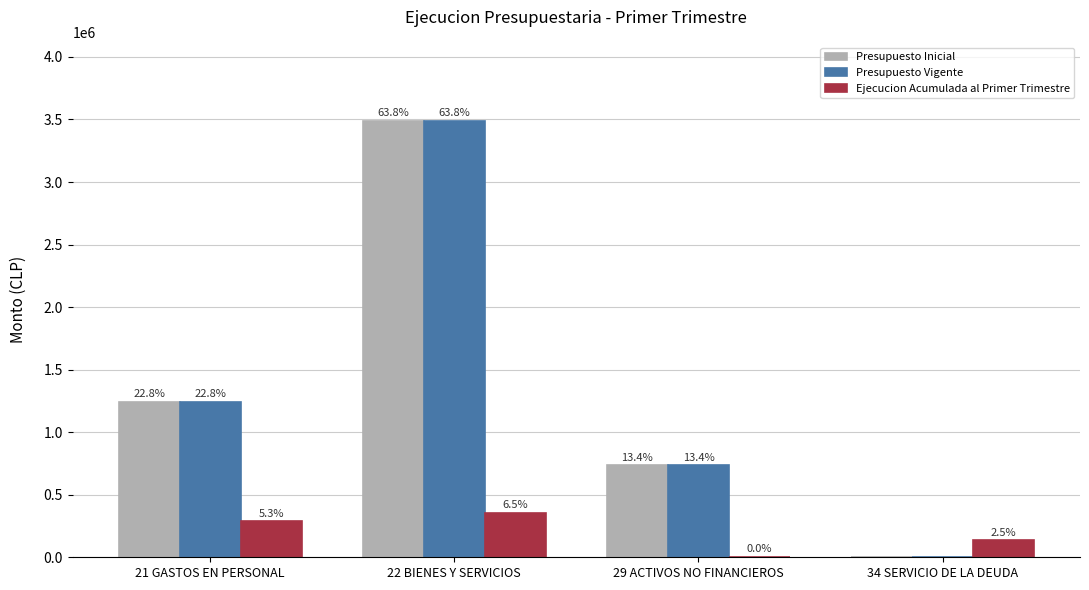

How many groups of bars are there?

4